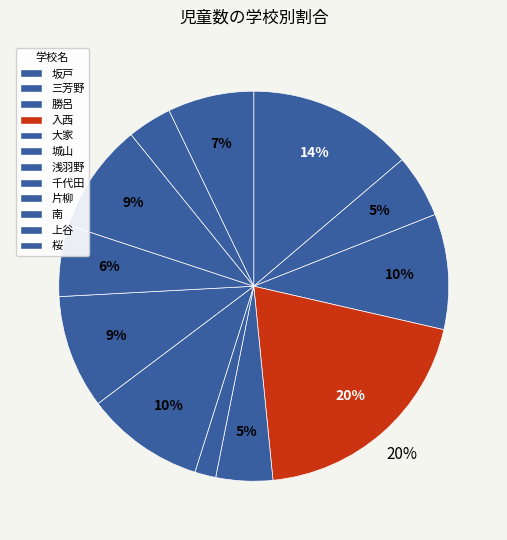

Is there any slice that represents more than half of the pie?

No